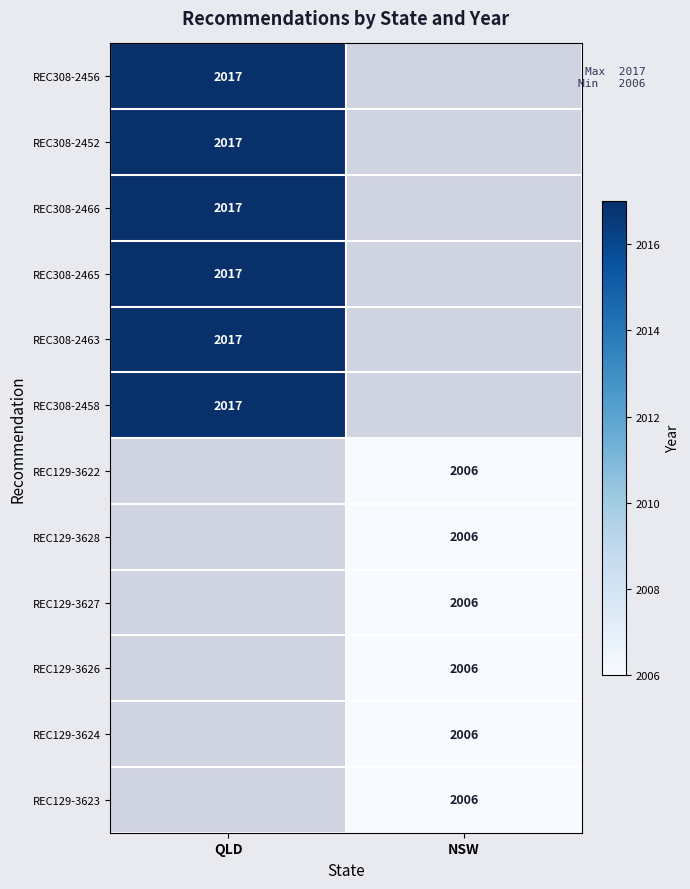

Is the value of REC129-3624 at NSW greater than the value of REC308-2456 at QLD?

No